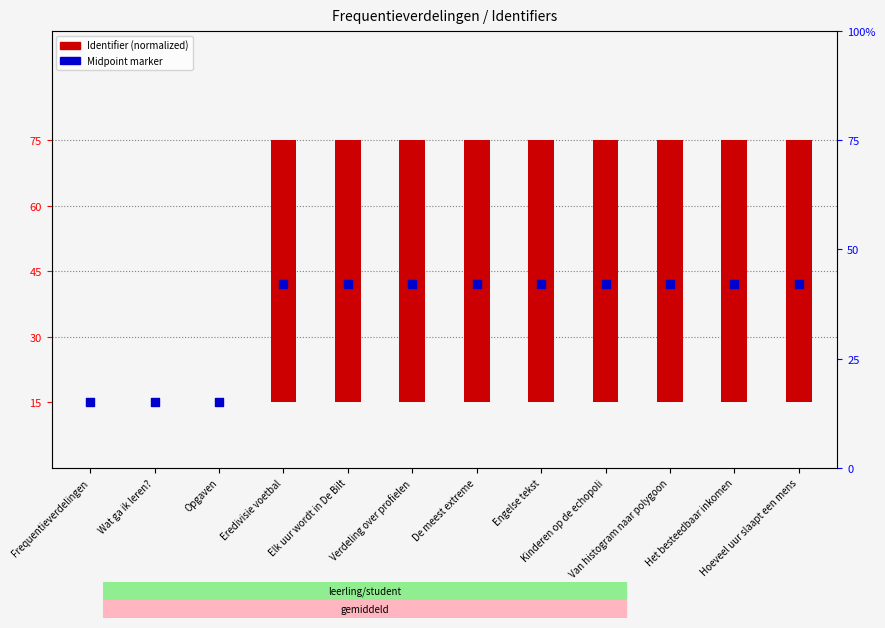

Which series has the largest Y range (max minus min)?

Identifier (normalized)